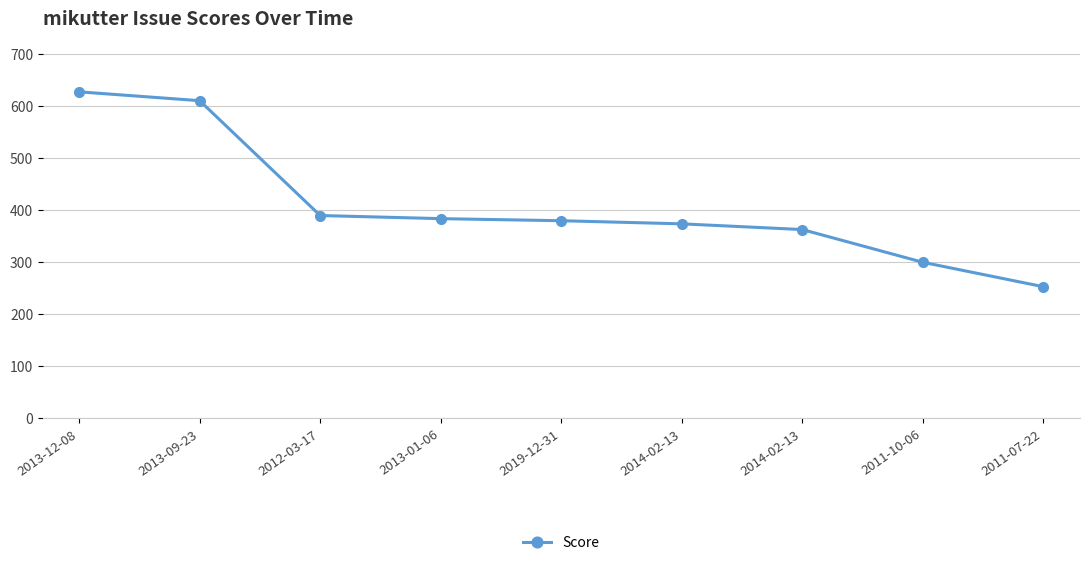

Does the chart have visible grid lines?

Yes